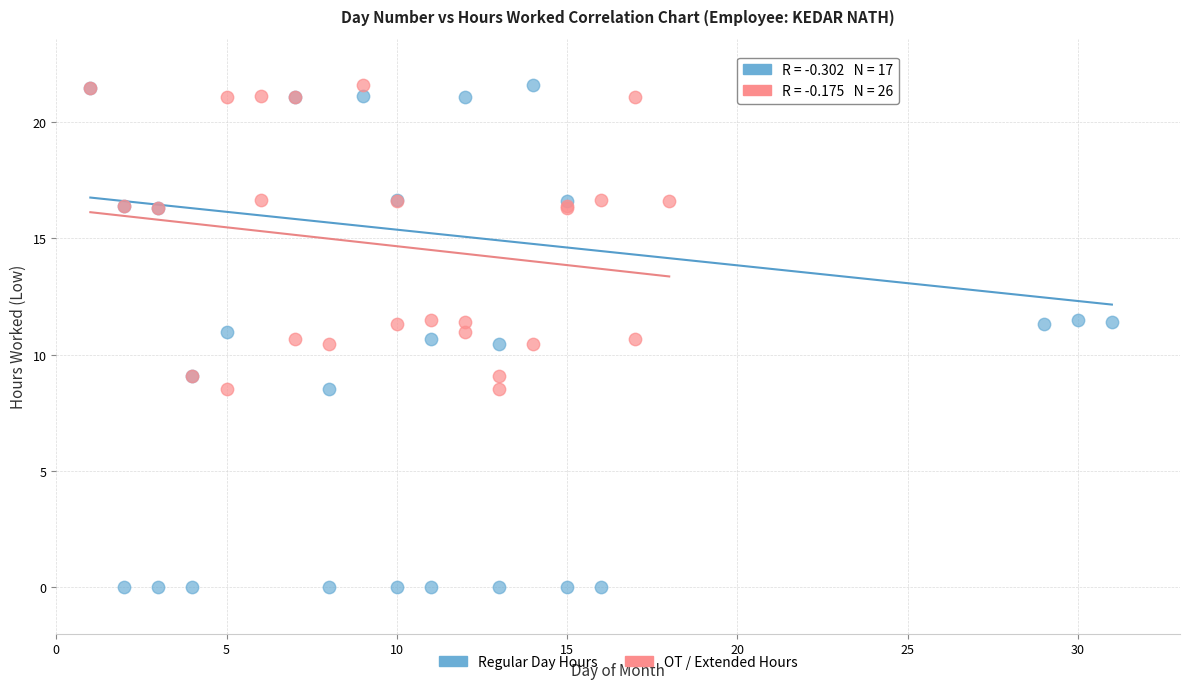

Which series has the largest Y range (max minus min)?

Regular Day Hours